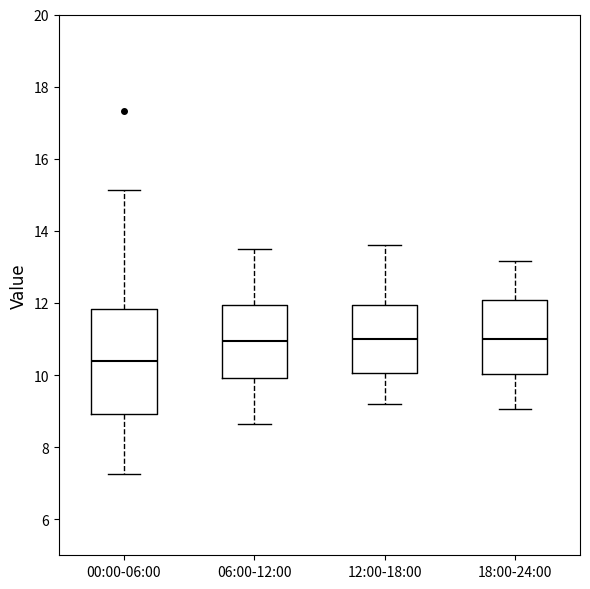

Where does the upper whisker of the box for 06:00-12:00 end on the y-axis? The values are not printed on the chart, so give them approximately, as read against the axis.

13.6